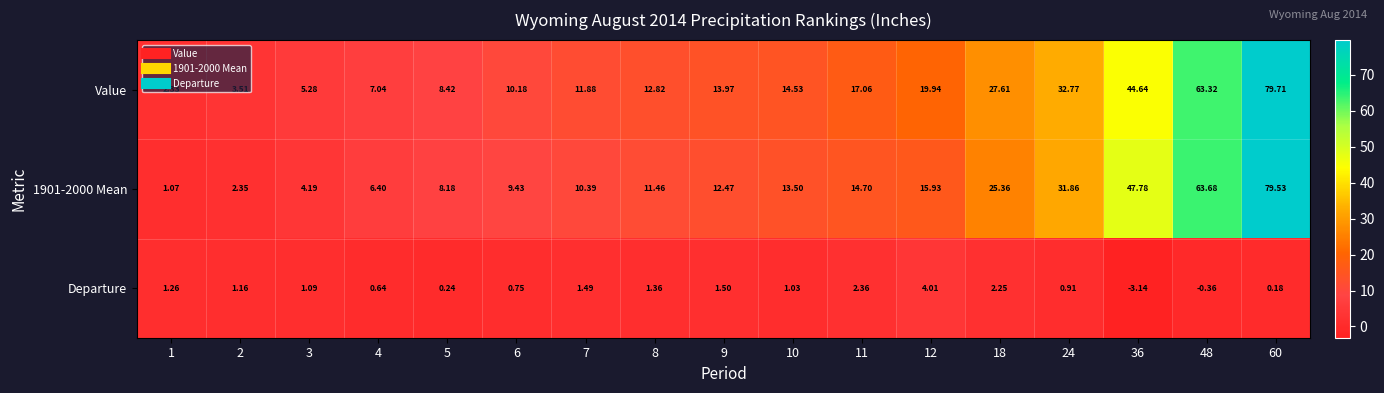

What is the spread (max minus min) of values at 24?

31.9